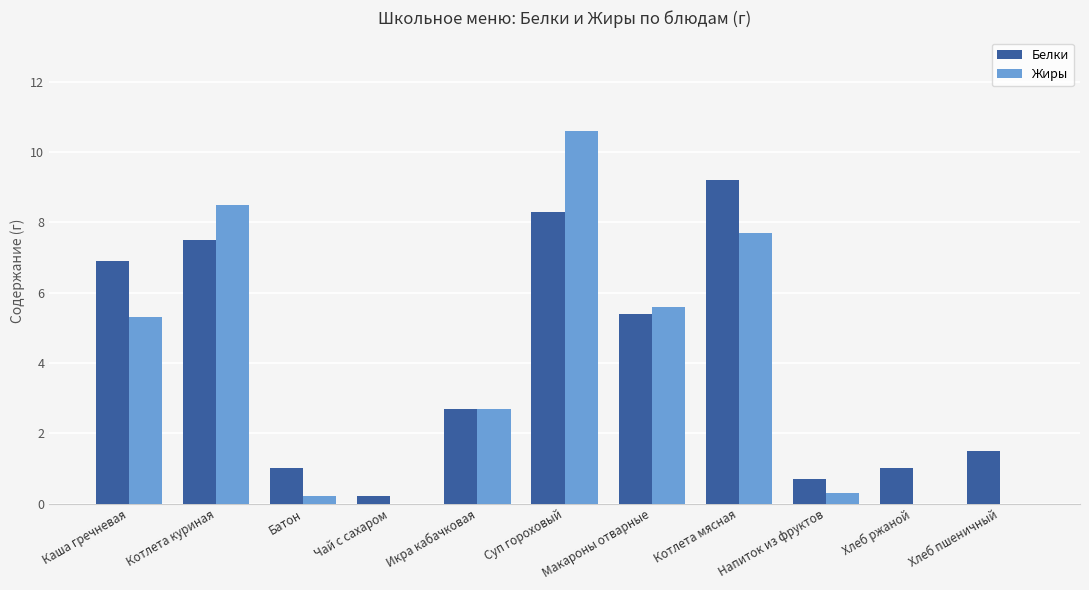

Reading right to left, transcribe all the data shown in this chart.

Белки: 1.5	1.0	0.7	9.2	5.4	8.3	2.7	0.2	1.0	7.5	6.9
Жиры: 0.0	0.0	0.3	7.7	5.6	10.6	2.7	0.0	0.2	8.5	5.3